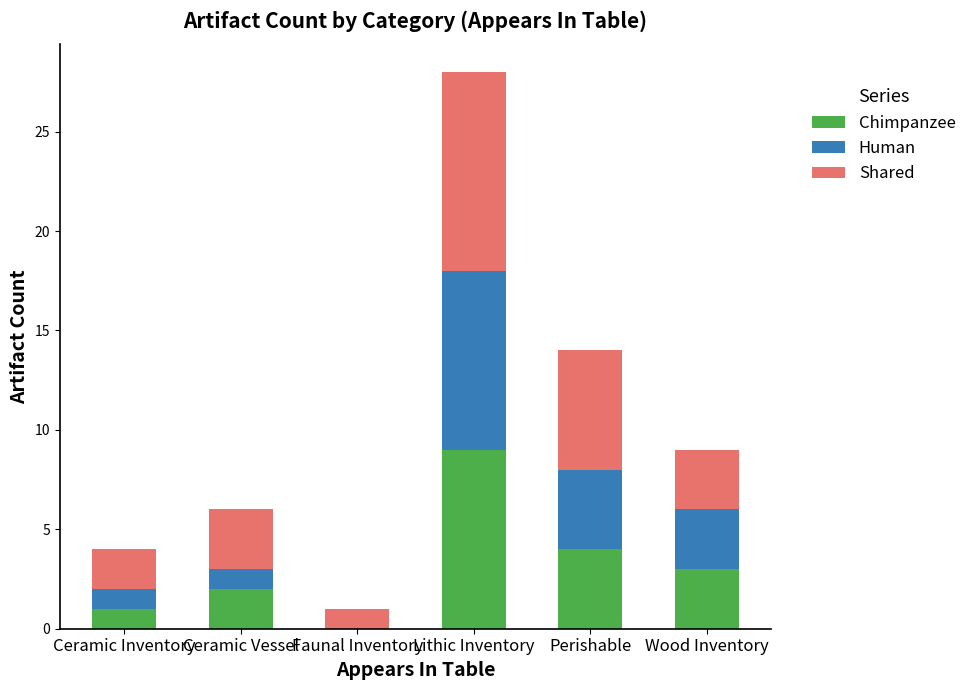

Which category has the highest value in the Chimpanzee series?

Lithic Inventory